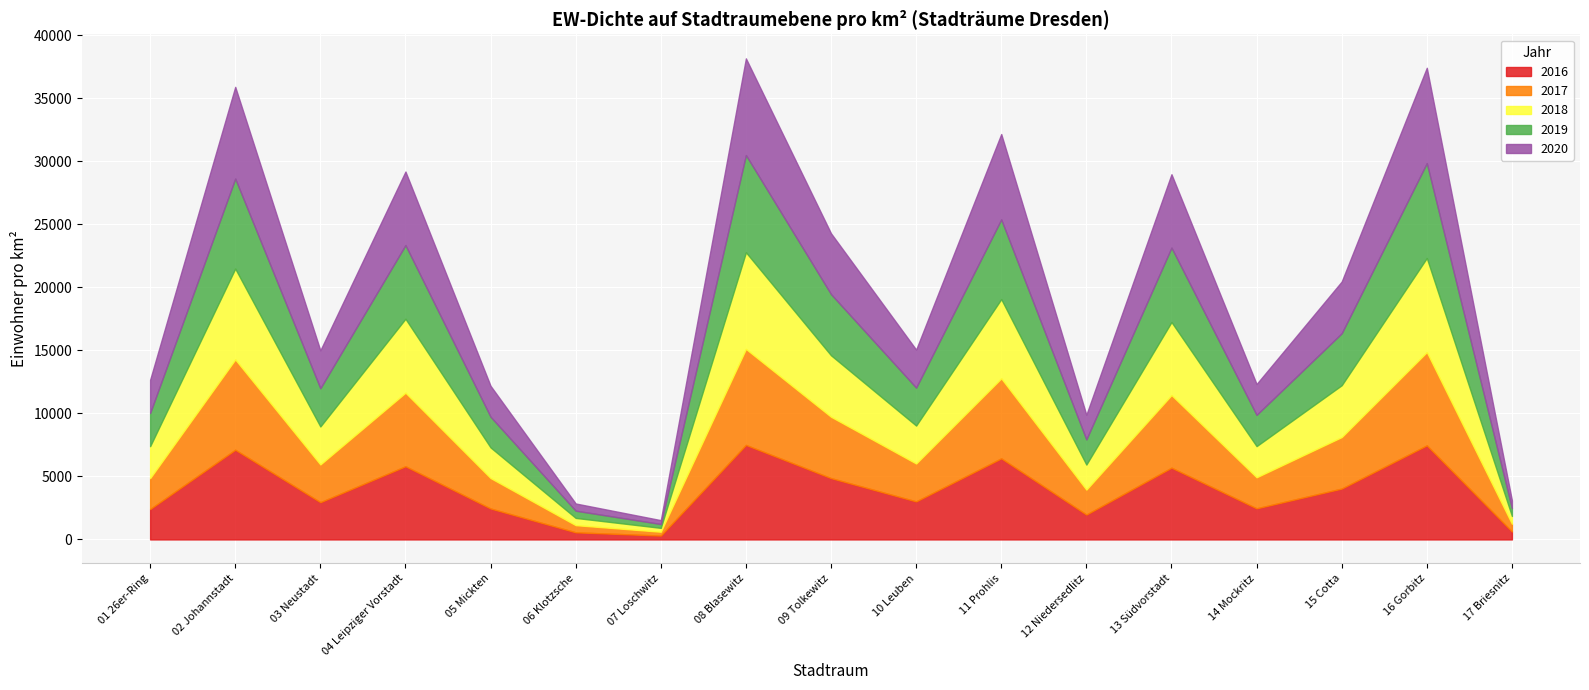

What is the maximum value for 2016?

7499.0